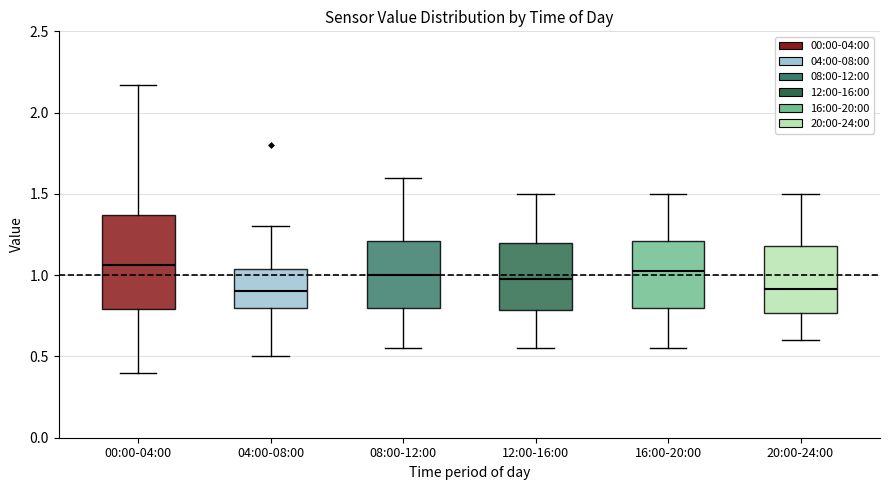

Reading left to right, transcribe this box plot: for each box, give where its median line is, the range the box spans, and where its two whiskers end, as read against the y-axis. The values are not printed on the chart, so give them approximately, as read against the axis.

00:00-04:00: median 1.05, box 0.80 to 1.35, whiskers 0.40 to 2.15
04:00-08:00: median 0.90, box 0.80 to 1.05, whiskers 0.50 to 1.30
08:00-12:00: median 1.00, box 0.80 to 1.20, whiskers 0.55 to 1.60
12:00-16:00: median 1.00, box 0.80 to 1.20, whiskers 0.55 to 1.50
16:00-20:00: median 1.05, box 0.80 to 1.20, whiskers 0.55 to 1.50
20:00-24:00: median 0.90, box 0.75 to 1.20, whiskers 0.60 to 1.50